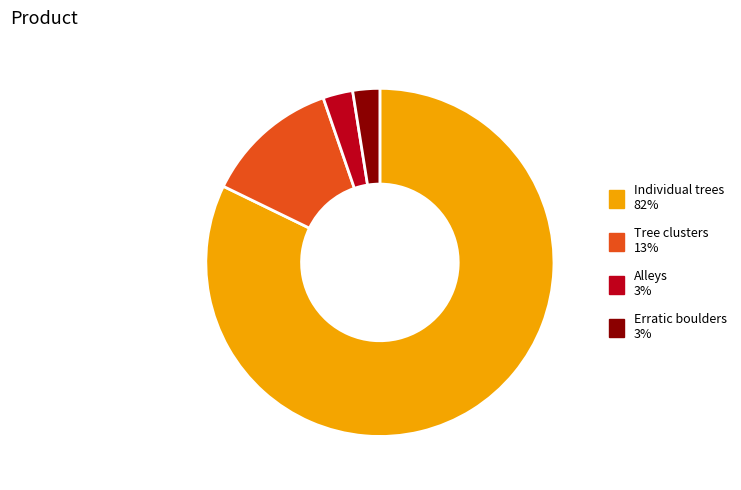

What is the largest slice in the pie chart?

Individual trees